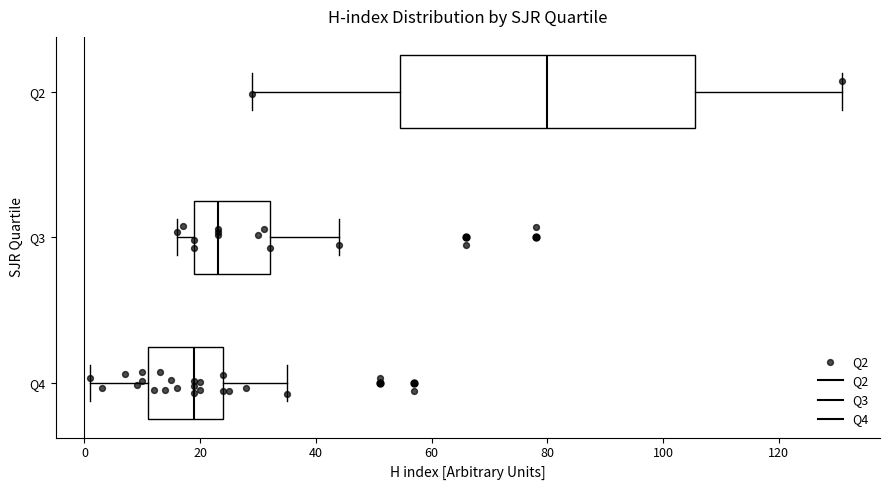

Where is the left edge of the box for Q2 on the x-axis? The values are not printed on the chart, so give them approximately, as read against the axis.

54